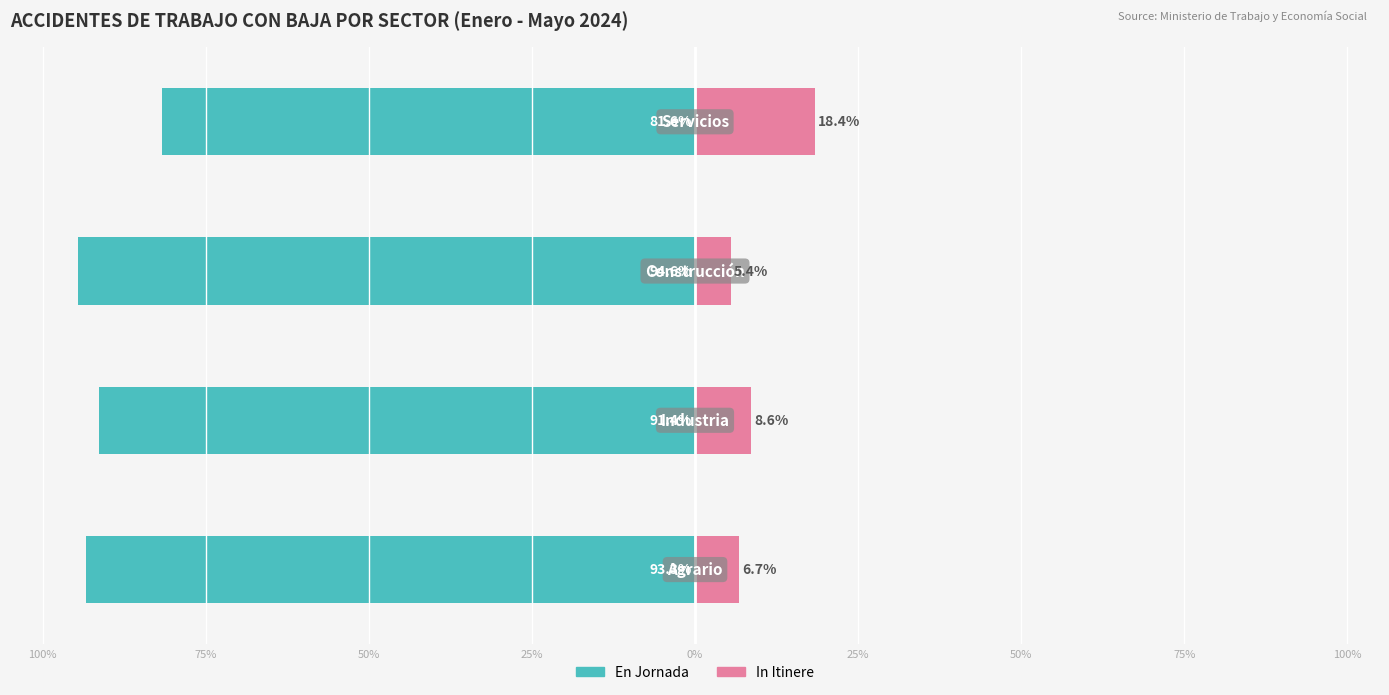

How many values in the In Itinere series are below 8?

2